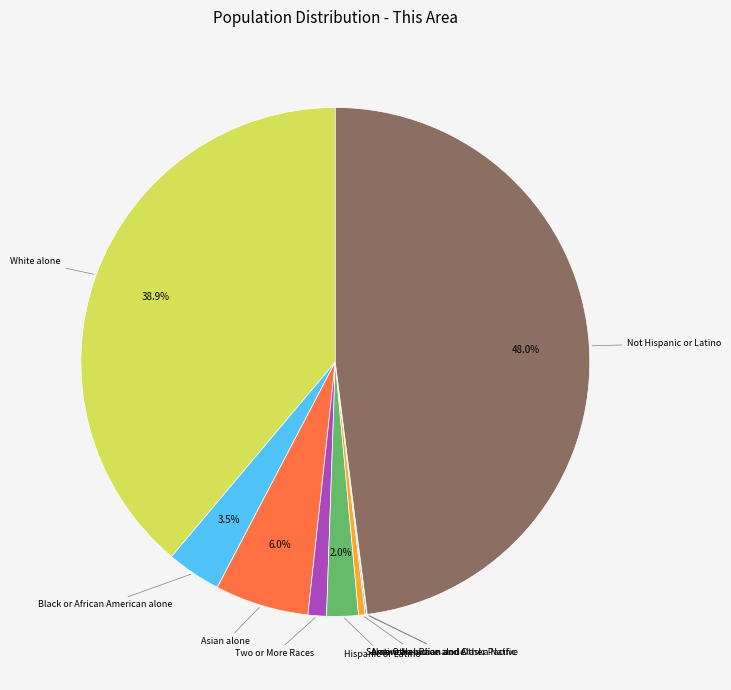

Does any single category account for the majority?

No